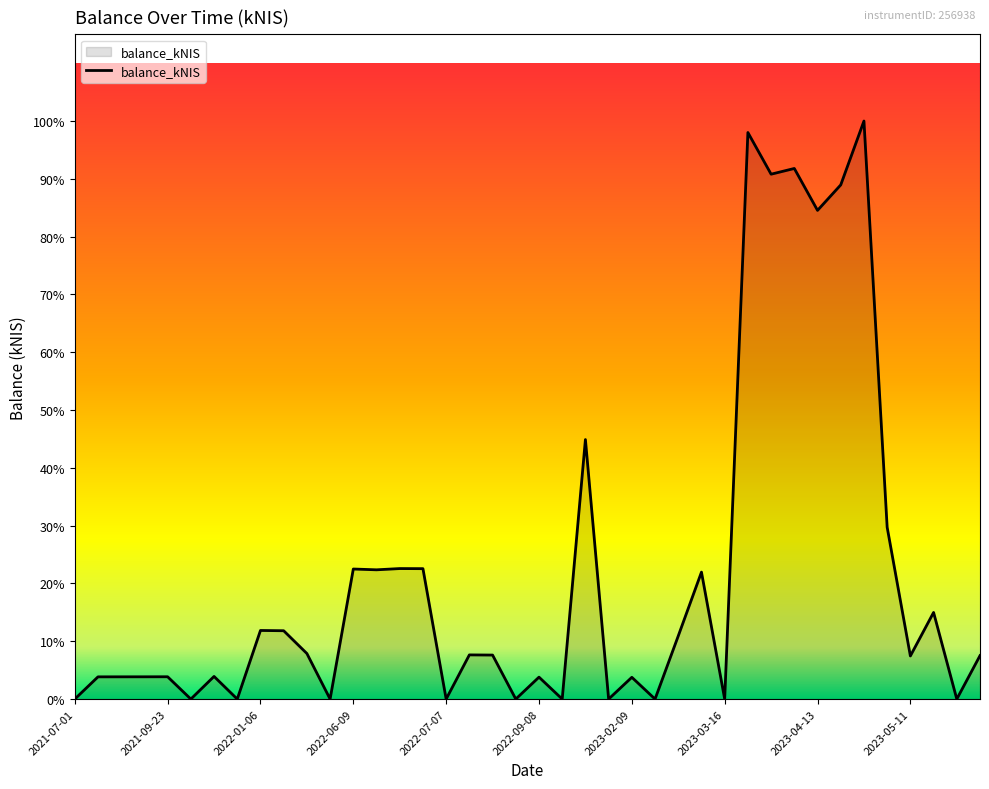

Does the chart display data point markers on the line(s)?

No